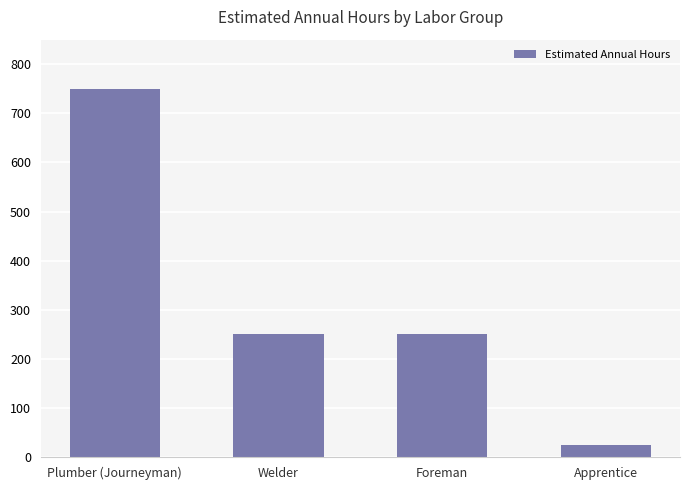

What is the value of the 1st bar from the left?

750